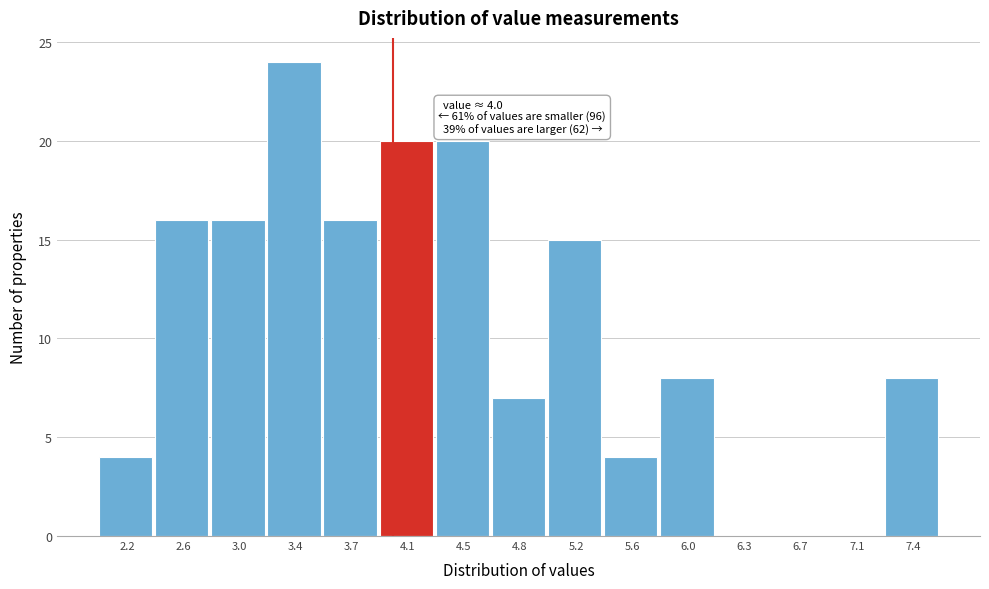

Over which range of the x-axis is the bar tallest?

3.15 to 3.55